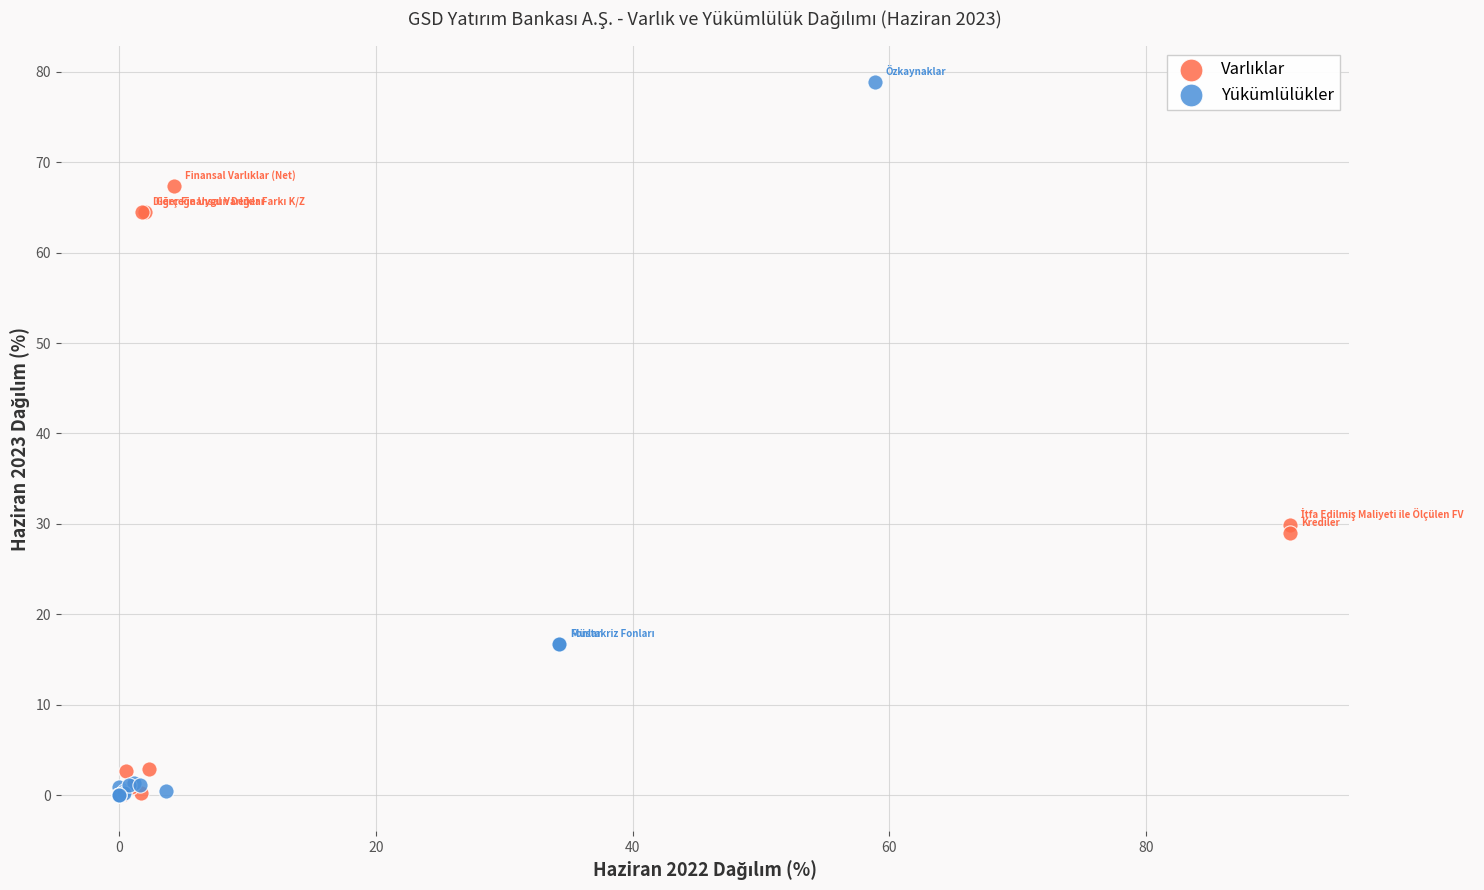

Which series has the largest Y range (max minus min)?

Yükümlülükler